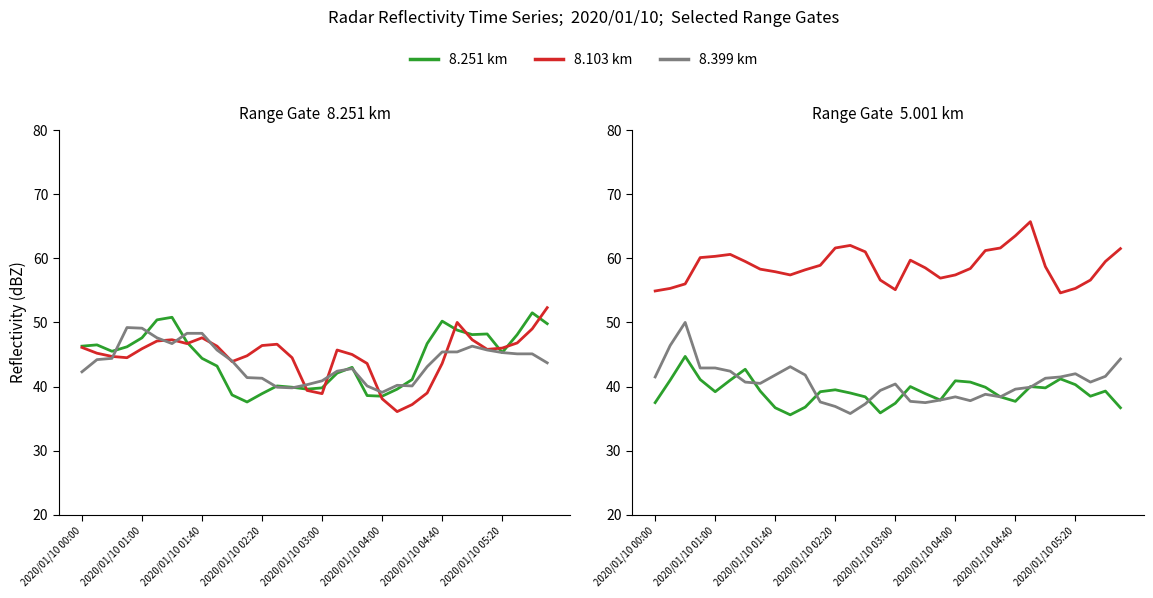

How many interior local valleys does the 8.399 series have?

4